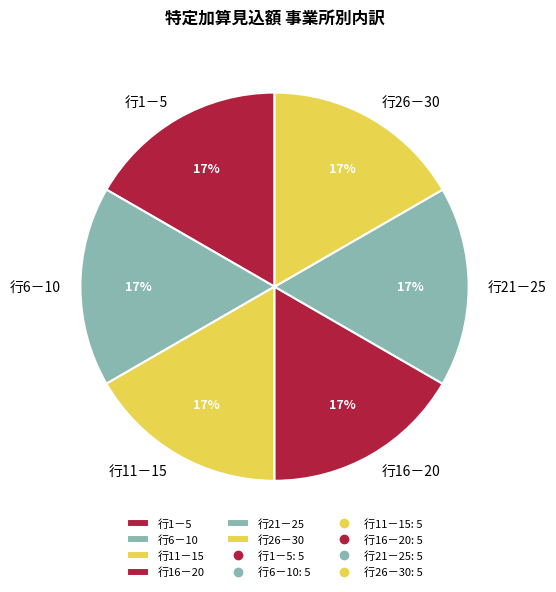

Is it true that 行21－25 is 17% of the pie?

True